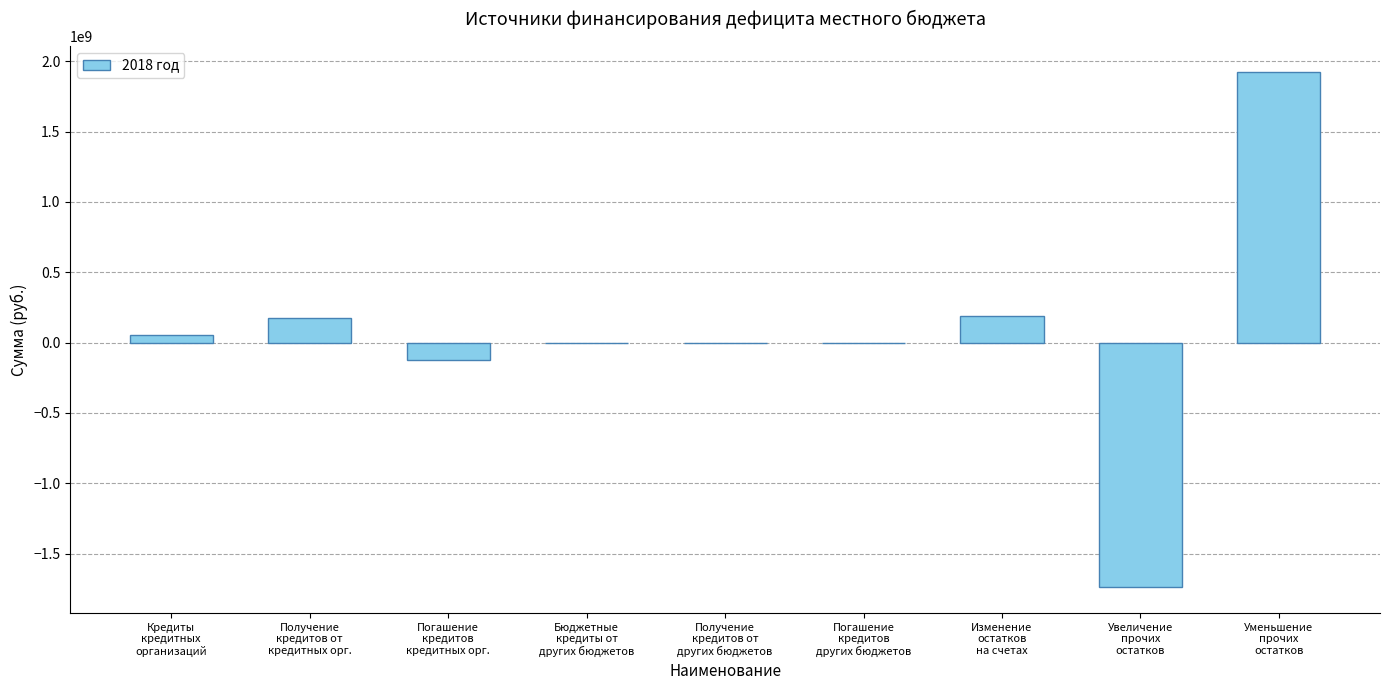

What is the difference between the values at Погашение
кредитов
других бюджетов and Увеличение
прочих
остатков?

1737853654.5